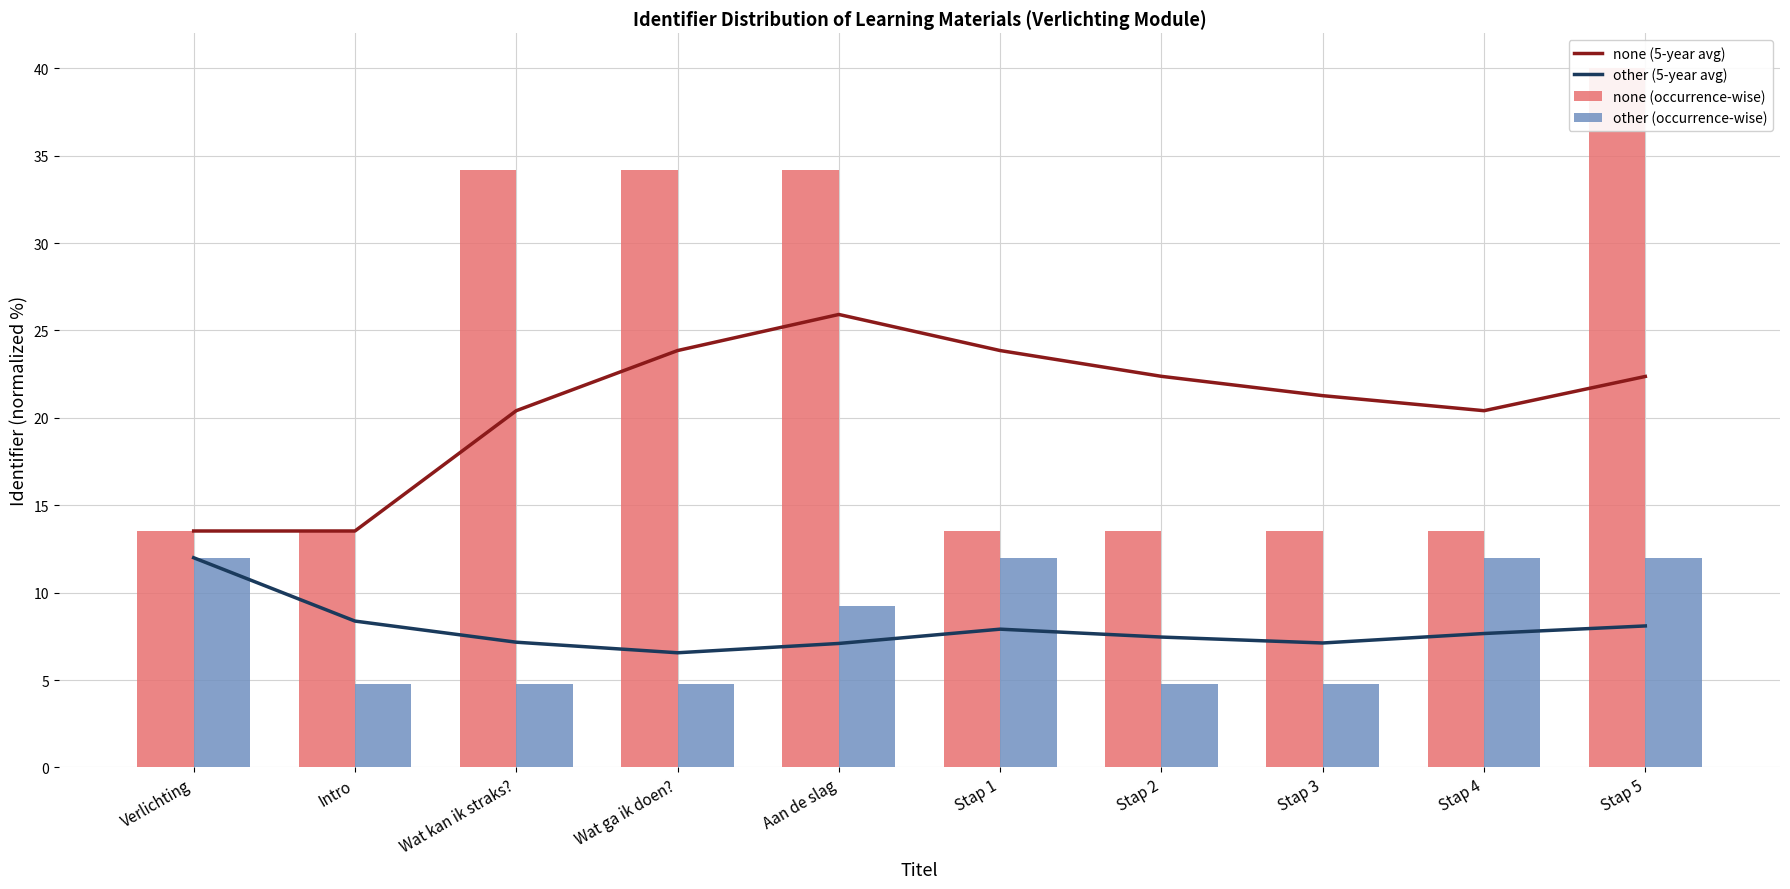

Count the other (occurrence-wise) values in the range 4 to 11.

6